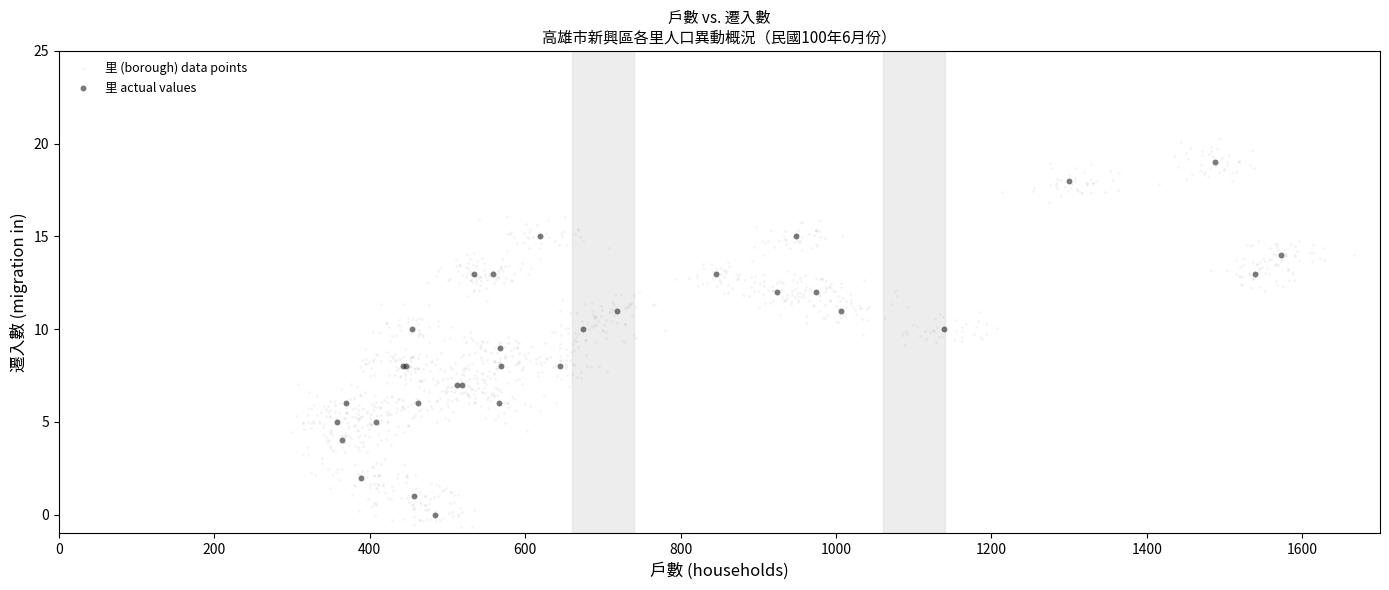

Which series contains the highest Y value?

里 (borough) data points